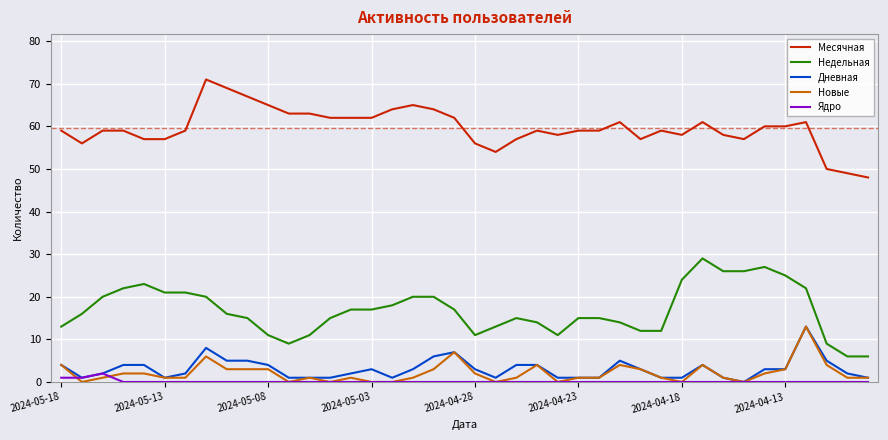

What is the maximum value shown in the chart?

71